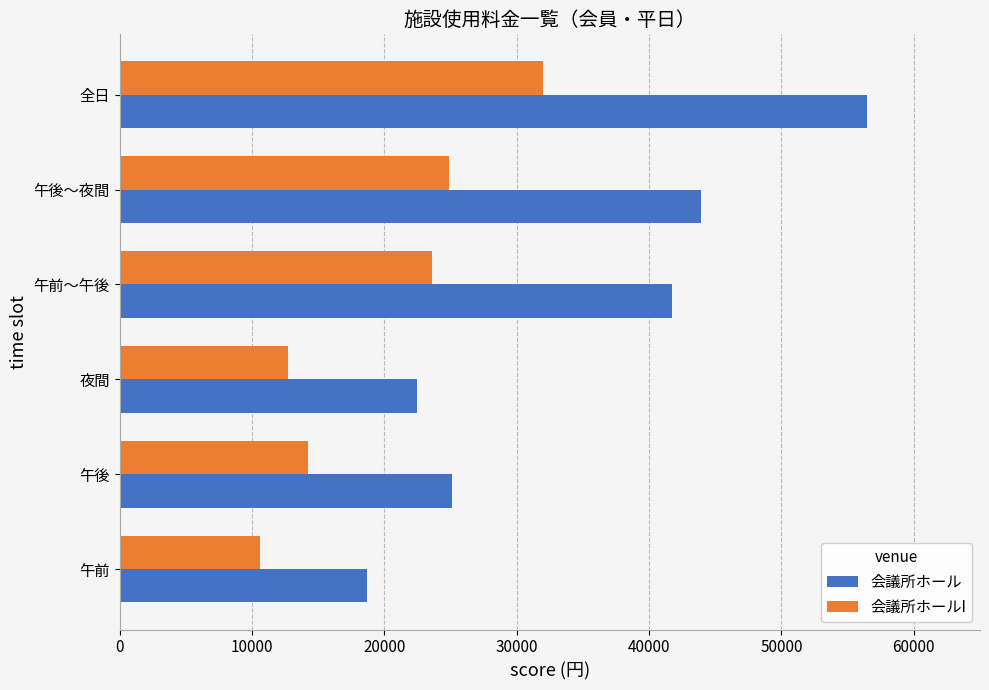

Which category has the highest value across all series?

全日